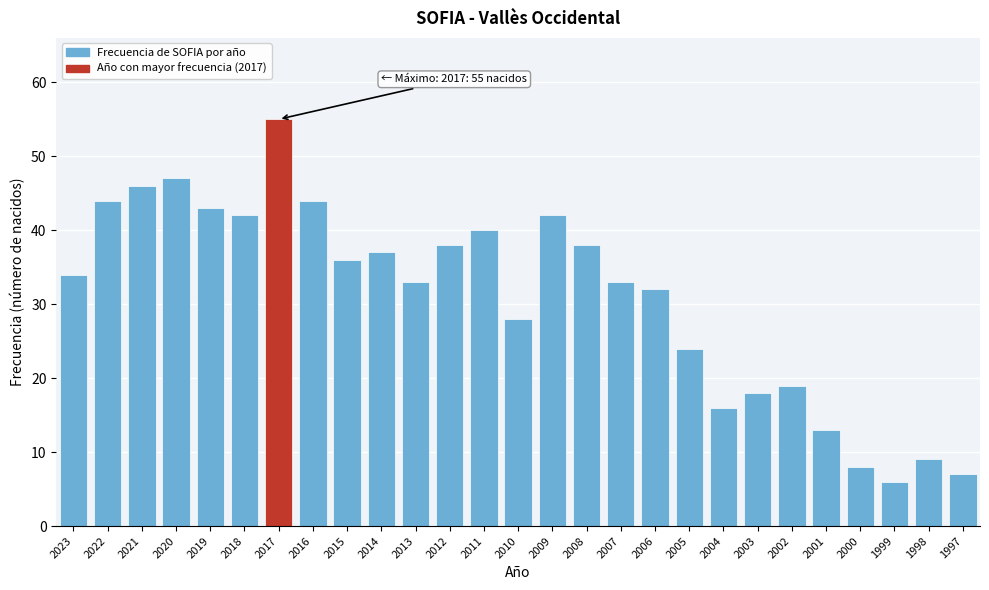

Reading right to left, extract all data points from this chart.

7	9	6	8	13	19	18	16	24	32	33	38	42	28	40	38	33	37	36	44	55	42	43	47	46	44	34